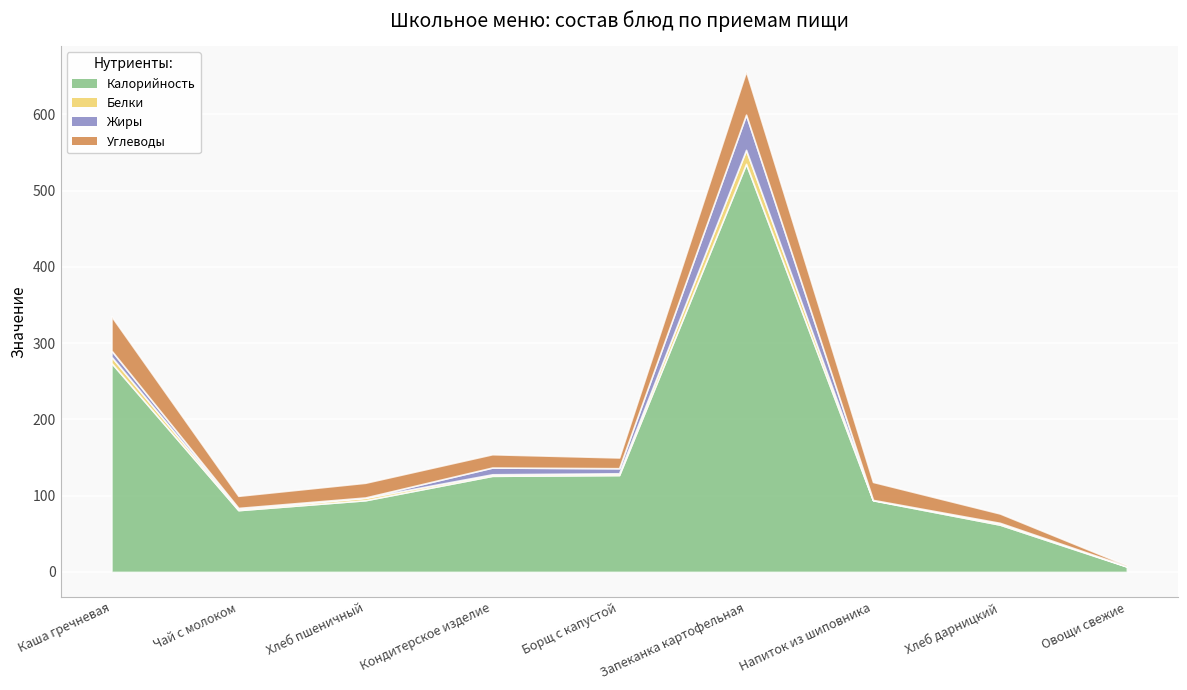

What is the sum of all Углеводы values?

205.7